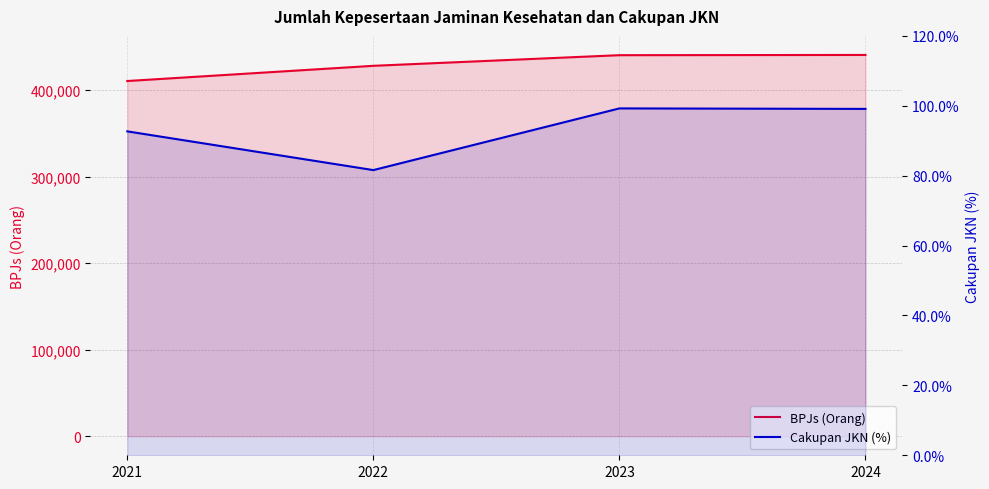

Which category has the lowest value across all series?

2022